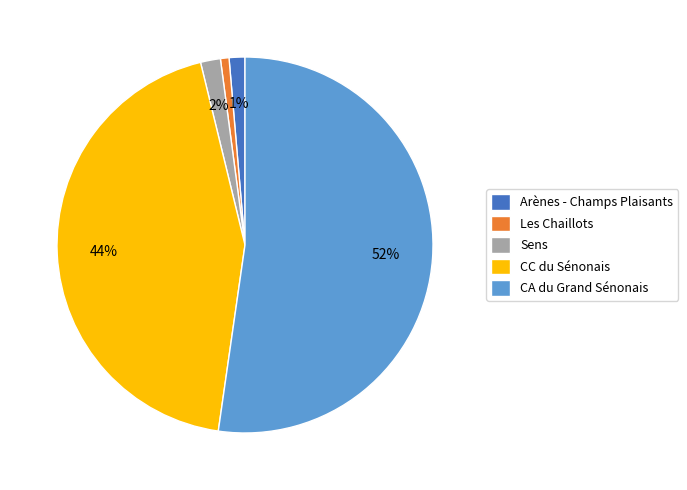

Does Arènes - Champs Plaisants account for over 50% of the chart?

No